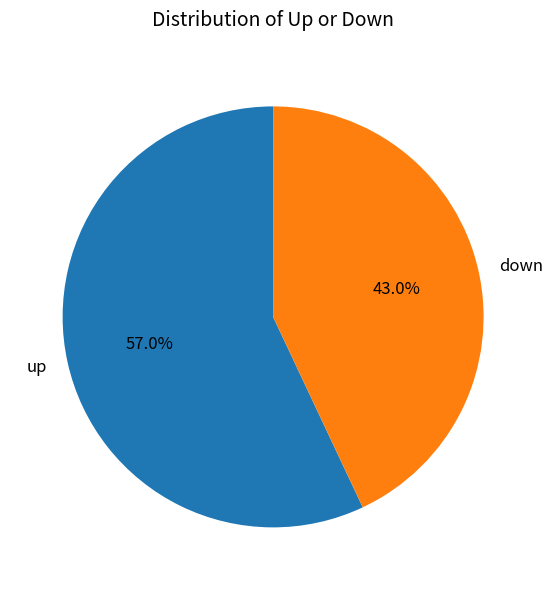

Which slice is the largest?

up